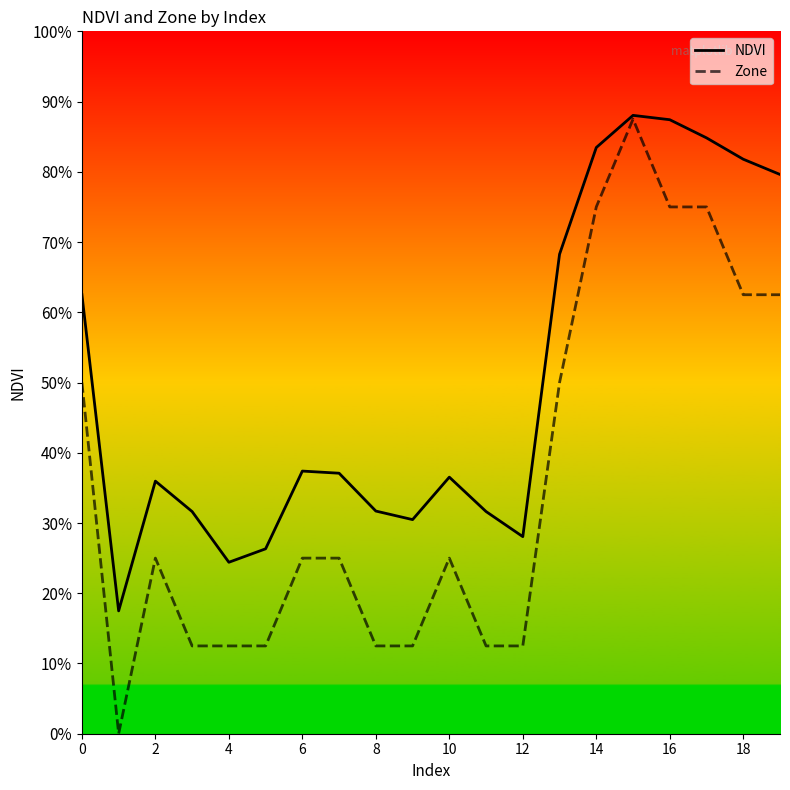

What are all the series names shown in the legend?

NDVI, Zone